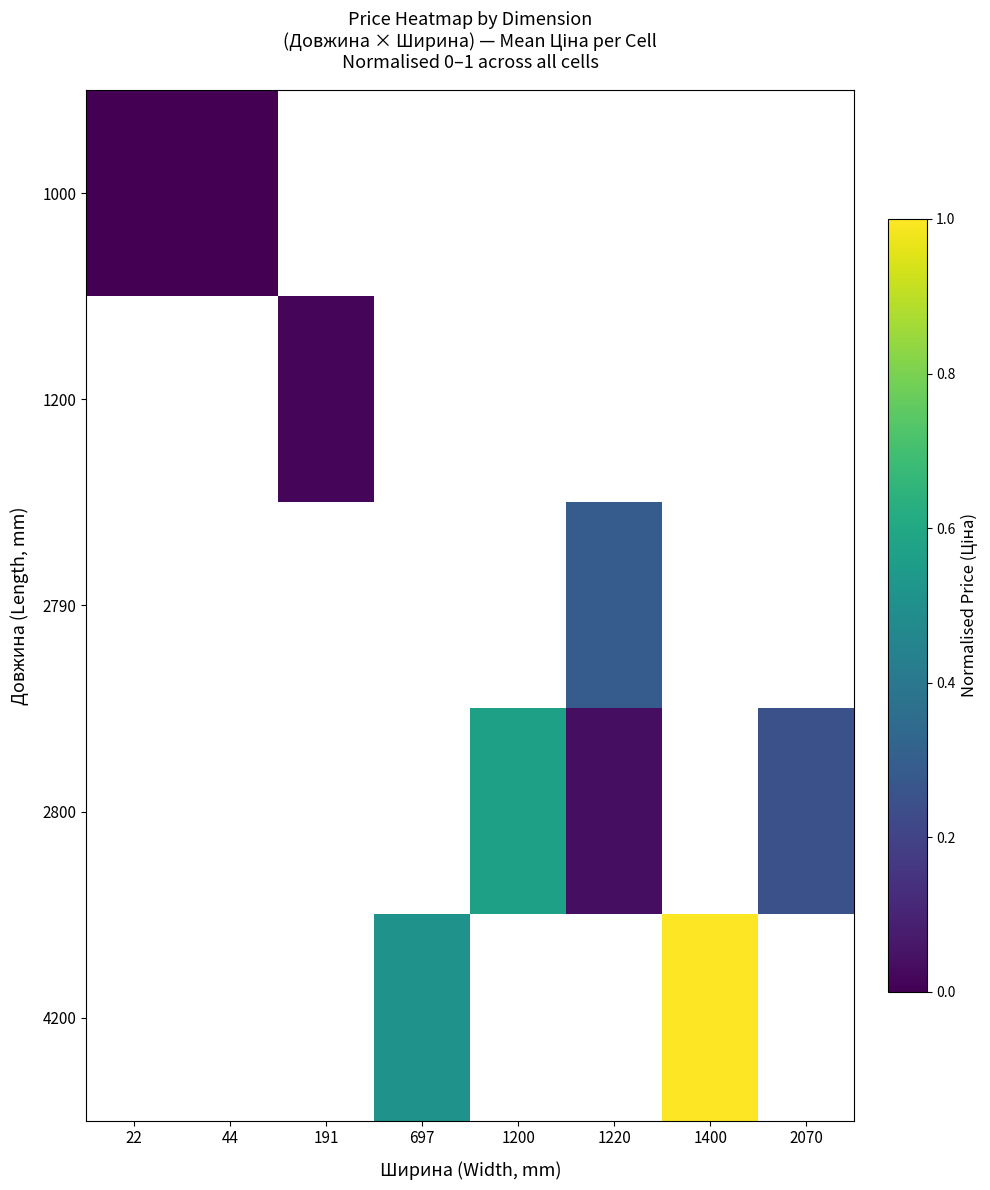

List the series in order of their peak value, lowest first.

1000, 1200, 2790, 2800, 4200